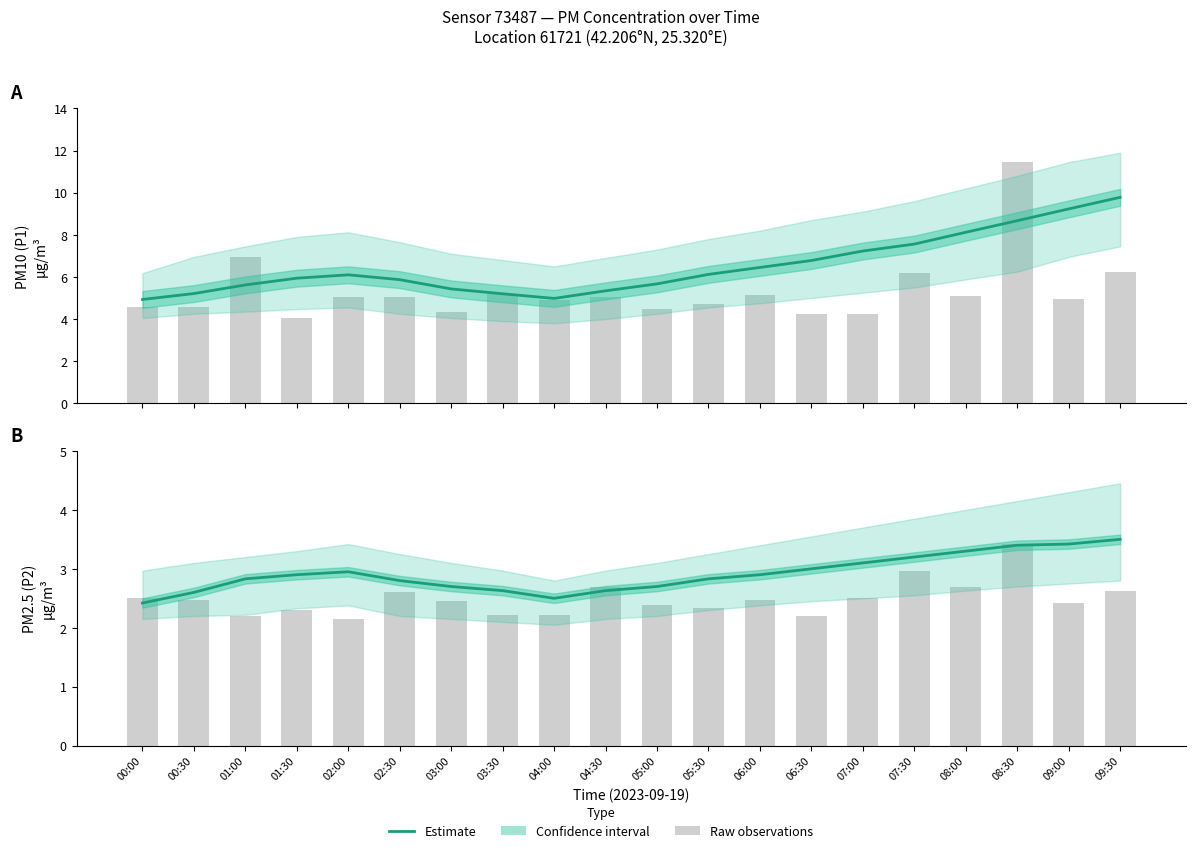

Reading right to left, what are all the values shown in this chart?

P1 estimate: 9.8	9.2	8.7	8.1	7.6	7.2	6.8	6.5	6.1	5.7	5.3	5.0	5.2	5.4	5.9	6.1	5.9	5.6	5.2	4.9
P1 raw: 6.2	5.0	11.4	5.1	6.2	4.2	4.2	5.2	4.7	4.5	5.0	4.9	5.2	4.3	5.0	5.0	4.0	7.0	4.5	4.6
P2 estimate: 3.5	3.4	3.4	3.3	3.2	3.1	3.0	2.9	2.8	2.7	2.6	2.5	2.6	2.7	2.8	3.0	2.9	2.8	2.6	2.4
P2 raw: 2.6	2.4	3.4	2.7	3.0	2.5	2.2	2.5	2.3	2.4	2.7	2.2	2.2	2.5	2.6	2.1	2.3	2.2	2.5	2.5